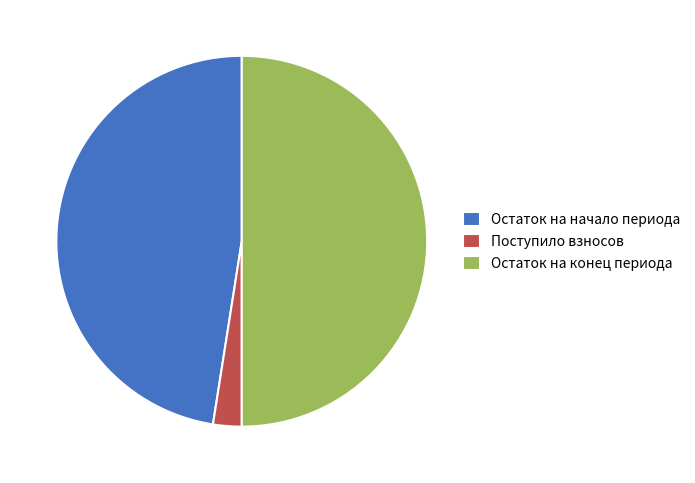

How many segments does this pie chart have?

3